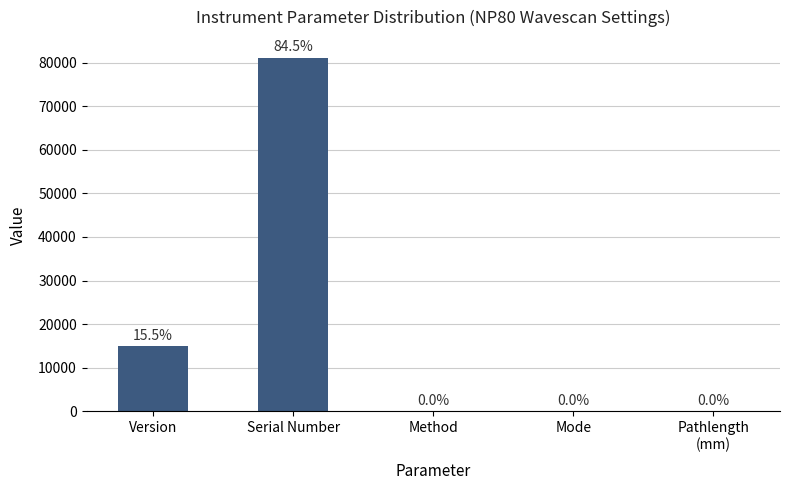

Rank the categories by value from lowest to highest.

Method, Mode, Pathlength
(mm), Version, Serial Number